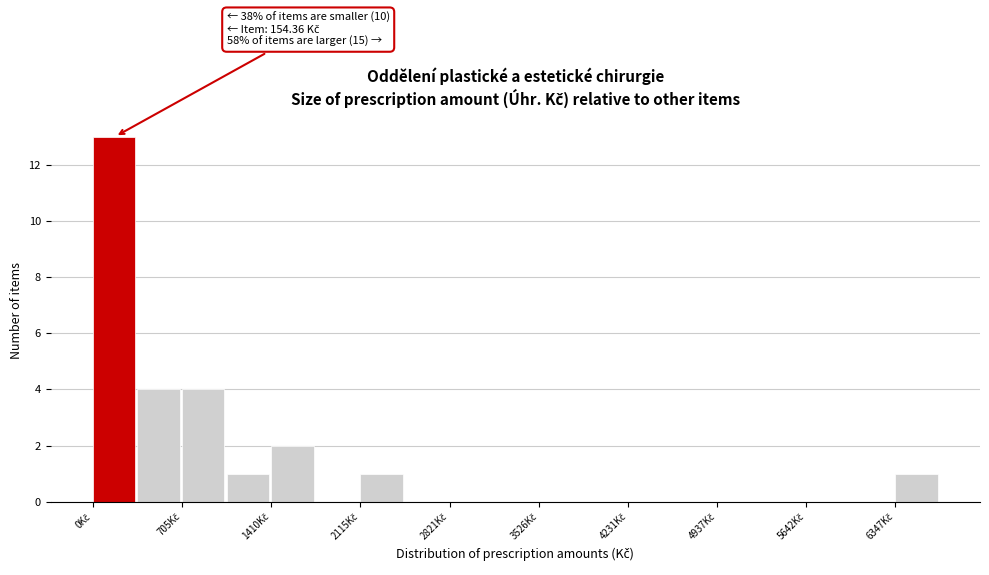

Read against the x-axis, roughly where is the centre of the tallest bar?

200